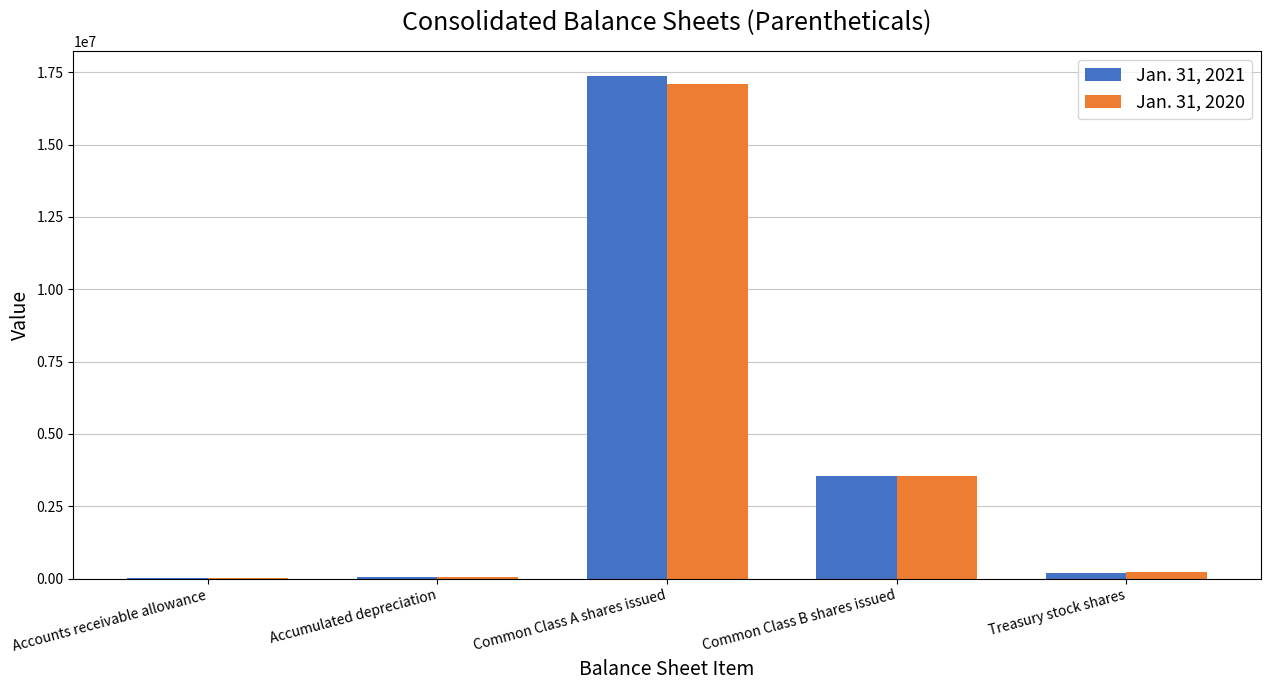

At which label does Jan. 31, 2021 reach its peak?

Common Class A shares issued